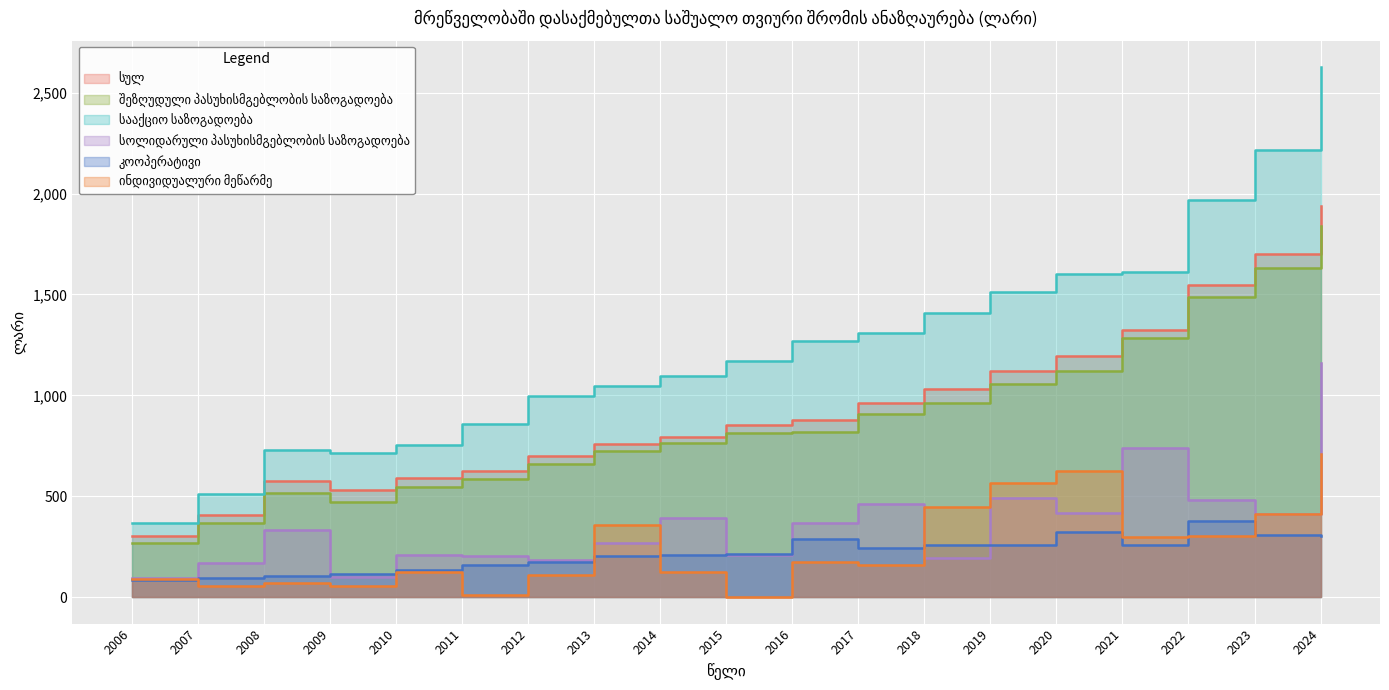

True or false: სულ and სააქციო საზოგადოება cross at least once.

False